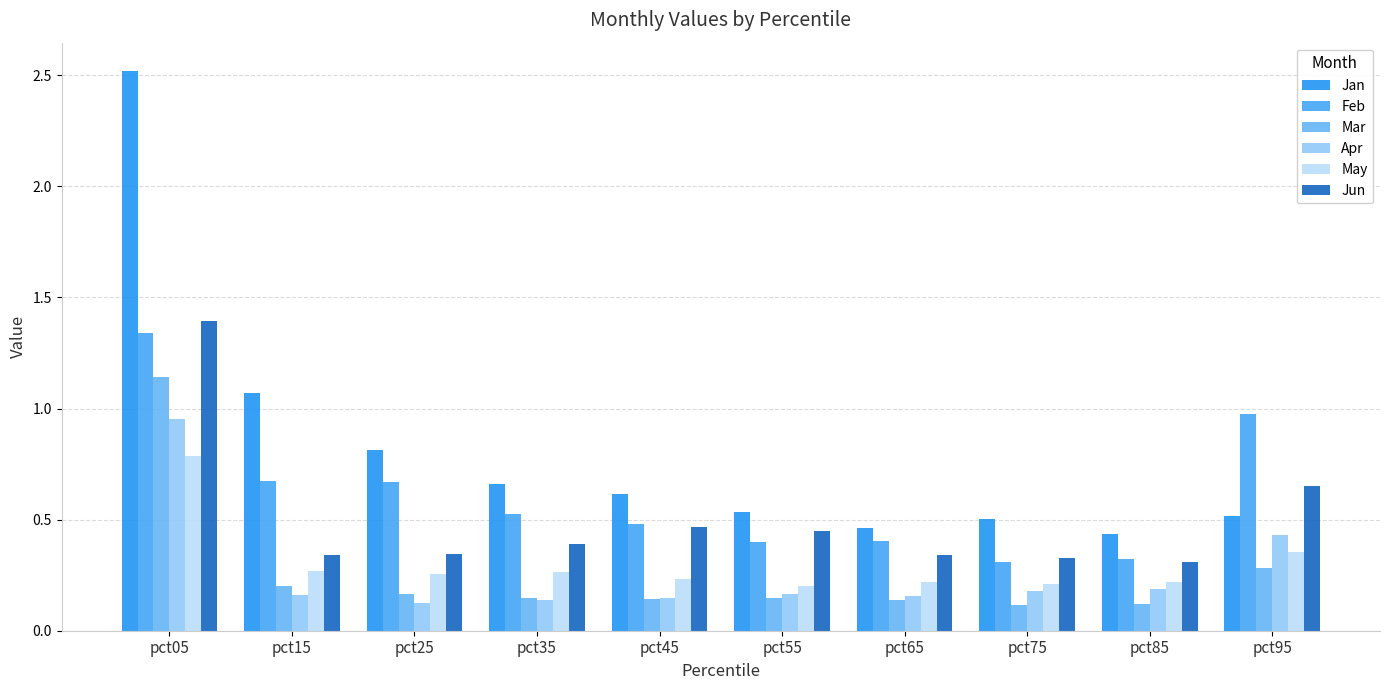

What is the sum of the Jan values at pct45 and pct35?

1.3